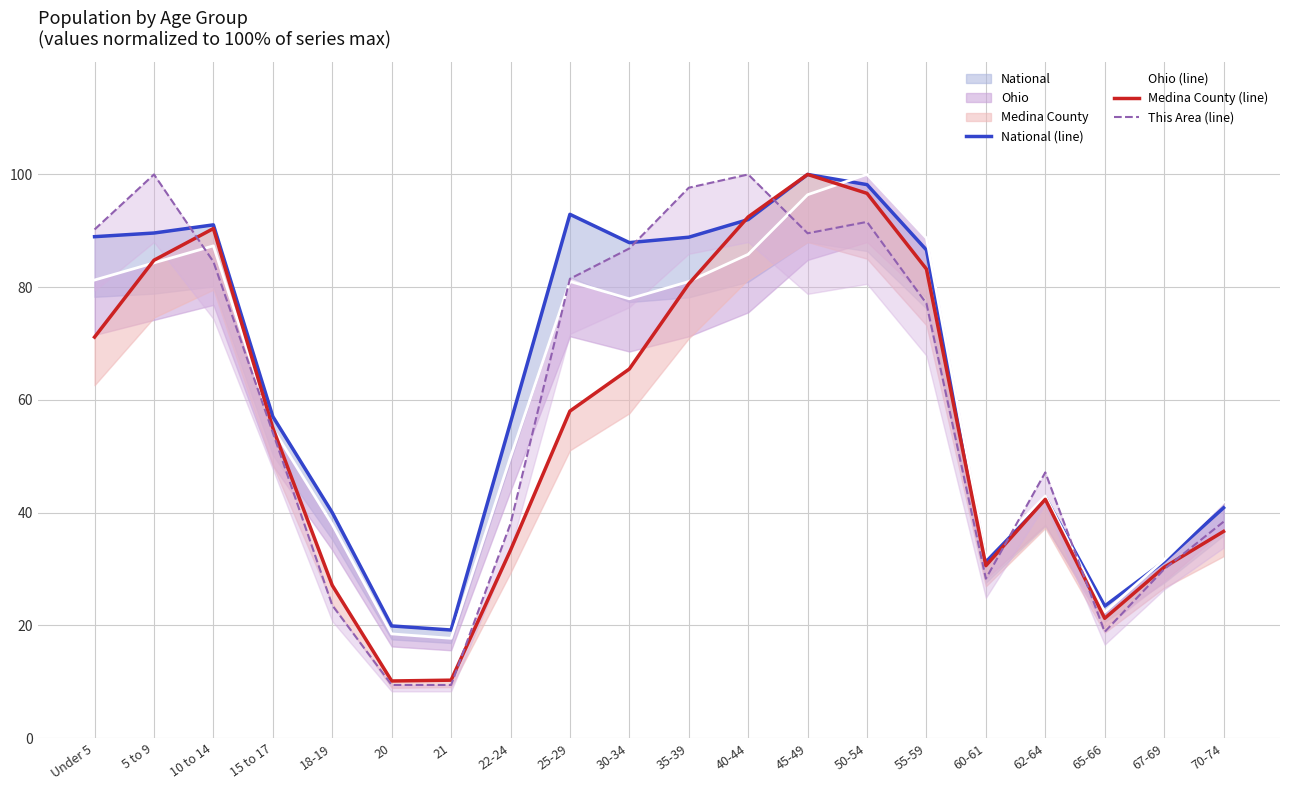

Where is the first local maximum for Ohio (line)?

10 to 14